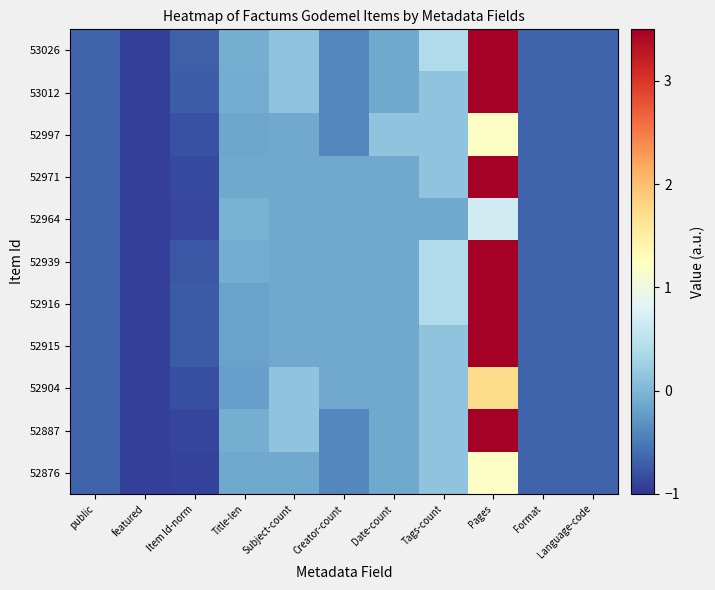

Reading left to right, list all the values displayed in this chart.

53026: public=-0.7	featured=-0.9	Item Id-norm=-0.7	Title-len=-0.1	Subject-count=0.1	Creator-count=-0.4	Date-count=-0.1	Tags-count=0.4	Pages=3.9	Format=-0.7	Language-code=-0.7
53012: public=-0.7	featured=-0.9	Item Id-norm=-0.7	Title-len=-0.1	Subject-count=0.1	Creator-count=-0.4	Date-count=-0.1	Tags-count=0.1	Pages=7.3	Format=-0.7	Language-code=-0.7
52997: public=-0.7	featured=-0.9	Item Id-norm=-0.8	Title-len=-0.2	Subject-count=-0.1	Creator-count=-0.4	Date-count=0.1	Tags-count=0.1	Pages=1.2	Format=-0.7	Language-code=-0.7
52971: public=-0.7	featured=-0.9	Item Id-norm=-0.8	Title-len=-0.1	Subject-count=-0.1	Creator-count=-0.1	Date-count=-0.1	Tags-count=0.1	Pages=3.9	Format=-0.7	Language-code=-0.7
52964: public=-0.7	featured=-0.9	Item Id-norm=-0.9	Title-len=-0.0	Subject-count=-0.1	Creator-count=-0.1	Date-count=-0.1	Tags-count=-0.1	Pages=0.7	Format=-0.7	Language-code=-0.7
52939: public=-0.7	featured=-0.9	Item Id-norm=-0.8	Title-len=-0.1	Subject-count=-0.1	Creator-count=-0.1	Date-count=-0.1	Tags-count=0.4	Pages=6.0	Format=-0.7	Language-code=-0.7
52916: public=-0.7	featured=-0.9	Item Id-norm=-0.7	Title-len=-0.2	Subject-count=-0.1	Creator-count=-0.1	Date-count=-0.1	Tags-count=0.4	Pages=6.0	Format=-0.7	Language-code=-0.7
52915: public=-0.7	featured=-0.9	Item Id-norm=-0.7	Title-len=-0.2	Subject-count=-0.1	Creator-count=-0.1	Date-count=-0.1	Tags-count=0.1	Pages=4.9	Format=-0.7	Language-code=-0.7
52904: public=-0.7	featured=-0.9	Item Id-norm=-0.8	Title-len=-0.2	Subject-count=0.1	Creator-count=-0.1	Date-count=-0.1	Tags-count=0.1	Pages=1.7	Format=-0.7	Language-code=-0.7
52887: public=-0.7	featured=-0.9	Item Id-norm=-0.9	Title-len=-0.1	Subject-count=0.1	Creator-count=-0.4	Date-count=-0.1	Tags-count=0.1	Pages=7.3	Format=-0.7	Language-code=-0.7
52876: public=-0.7	featured=-0.9	Item Id-norm=-0.9	Title-len=-0.1	Subject-count=-0.1	Creator-count=-0.4	Date-count=-0.1	Tags-count=0.1	Pages=1.2	Format=-0.7	Language-code=-0.7